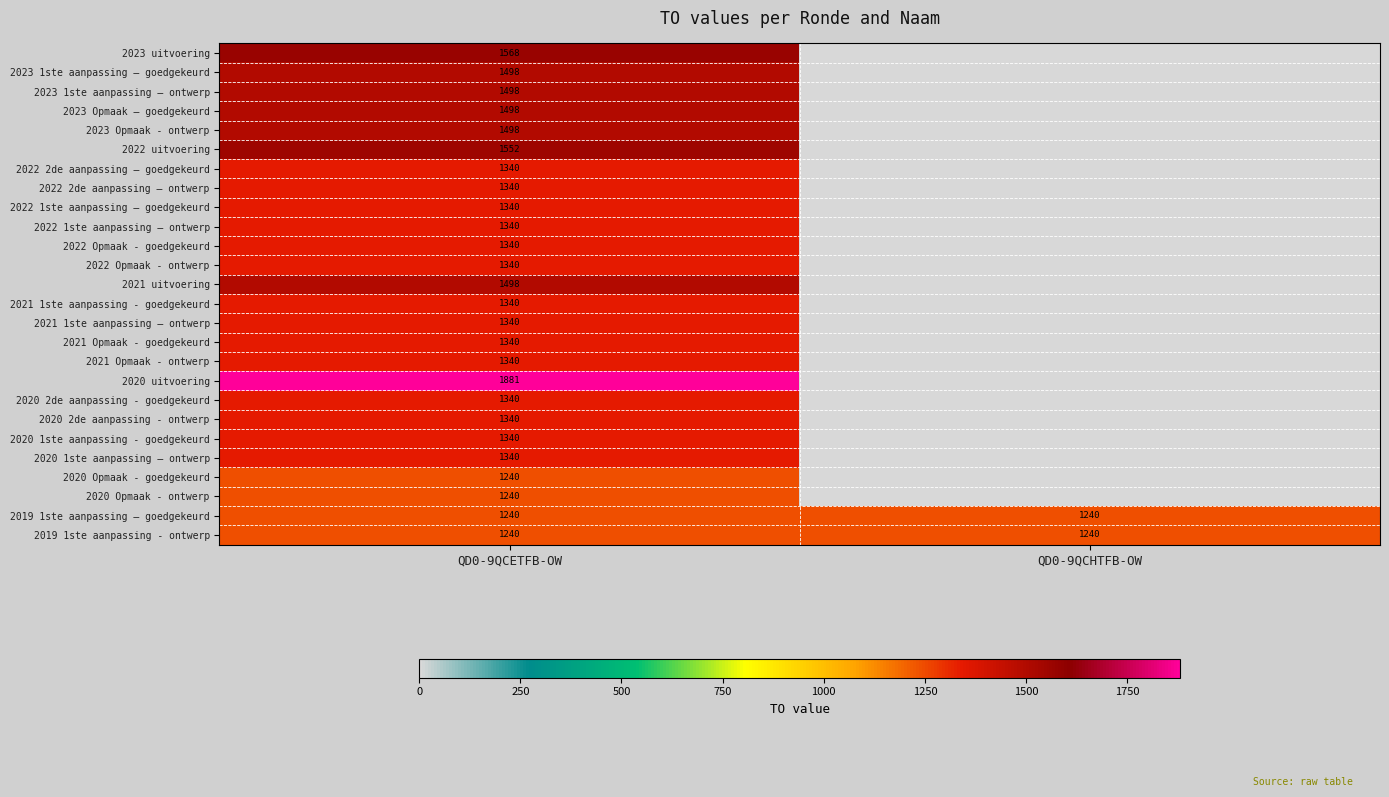

How many series are shown in this chart?

26